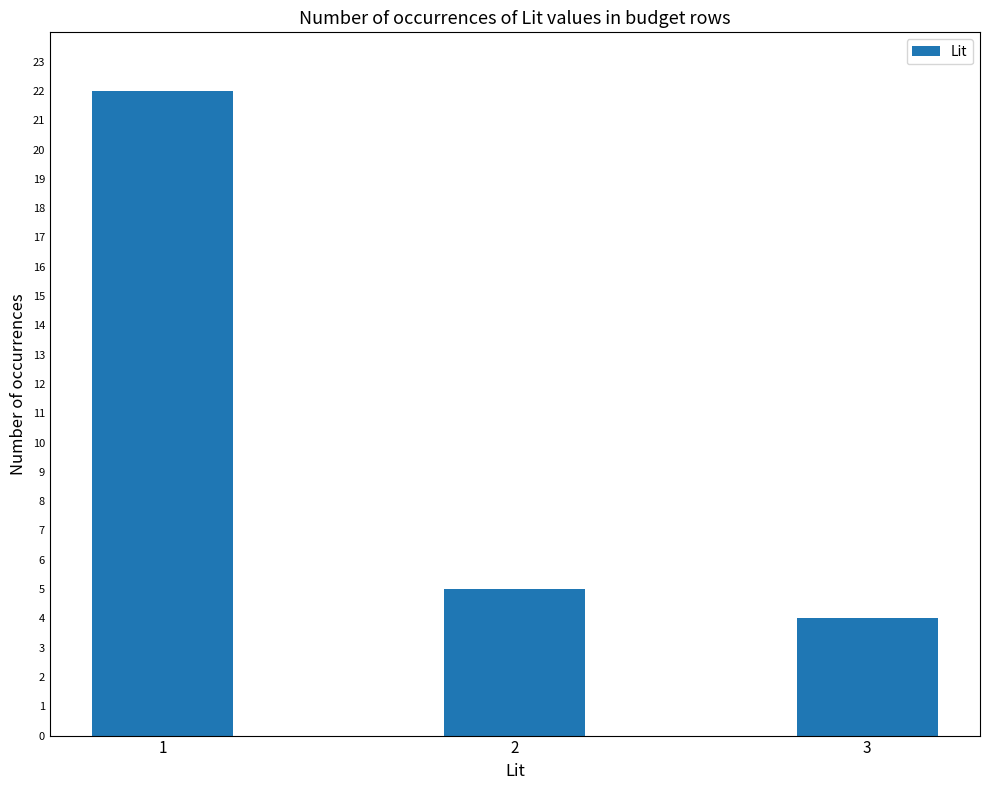

At which label is the value closest to 13?

2